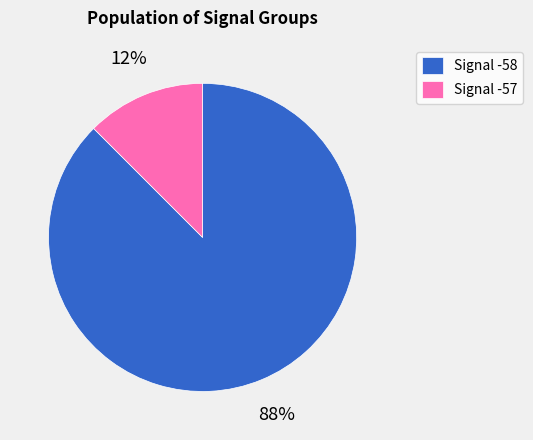

How many segments does this pie chart have?

2